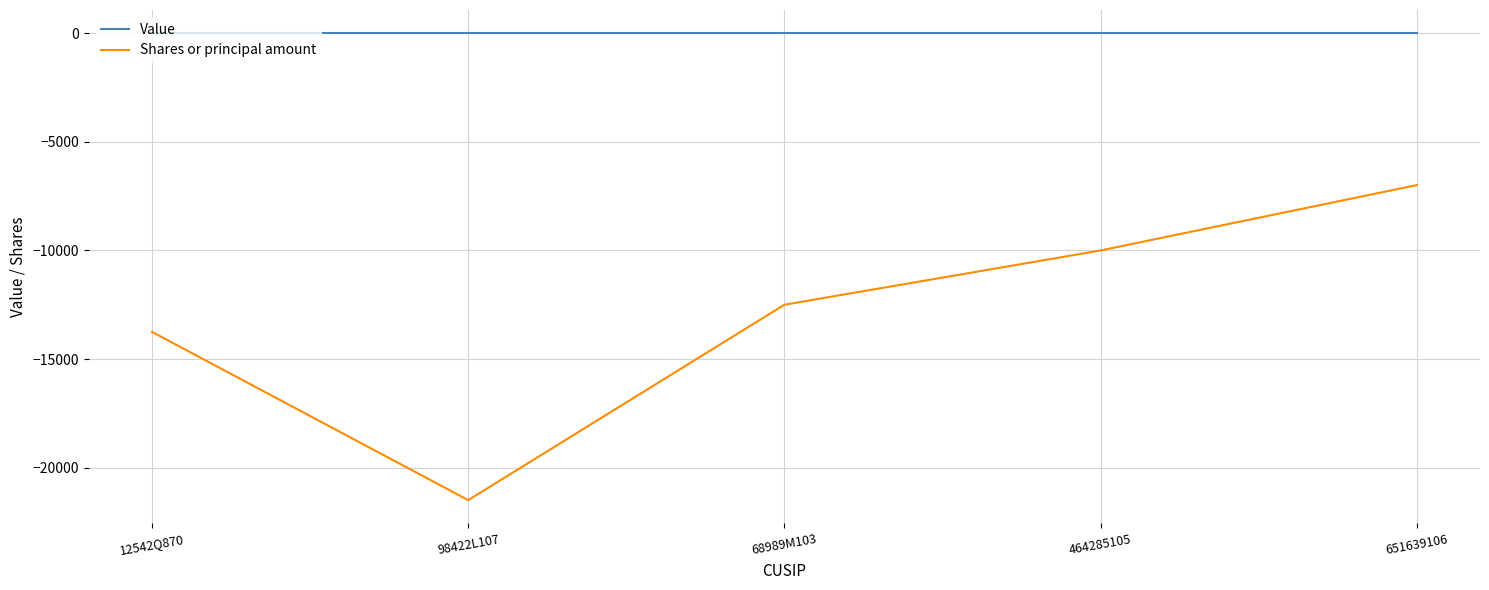

Reading left to right, extract all data points from this chart.

Value: 0	0	0	0	0
Shares or principal amount: -13750	-21500	-12500	-10000	-6990